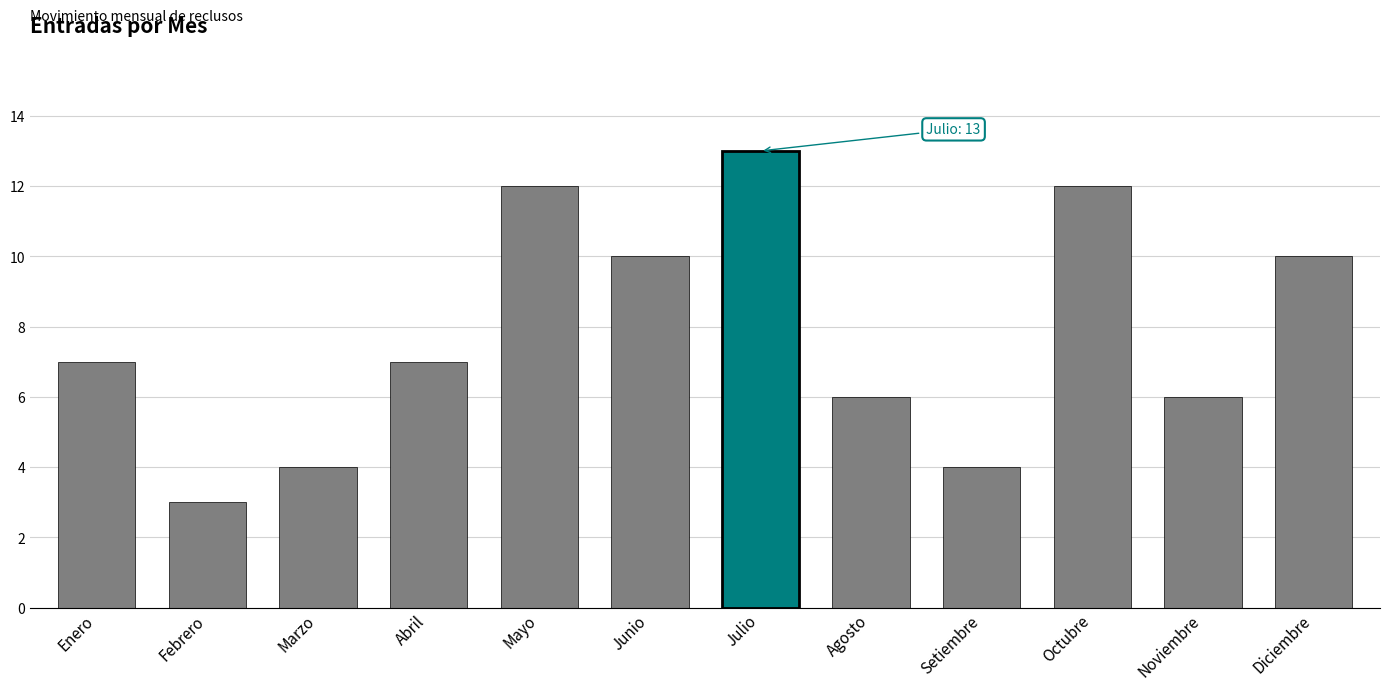

True or false: the data shows 2 at Marzo.

False